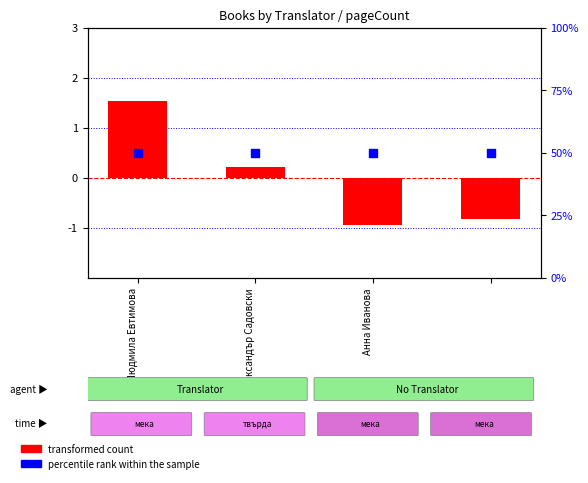

At which category is the sum across all series the highest?

Людмила Евтимова